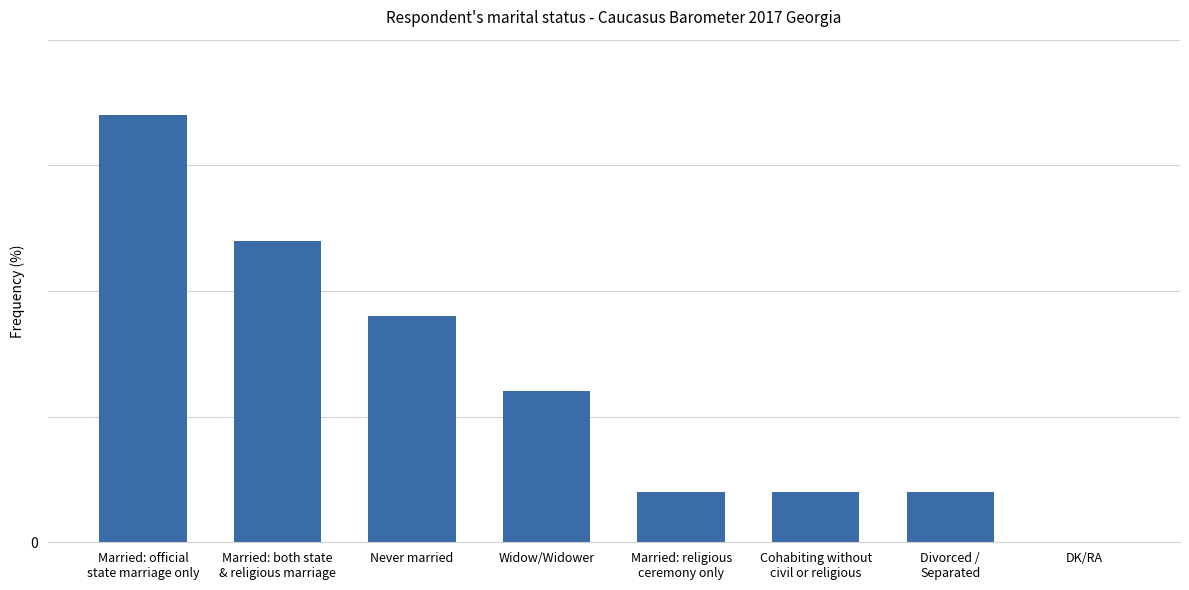

Rank the categories by value from lowest to highest.

DK/RA, Married: religious
ceremony only, Cohabiting without
civil or religious, Divorced /
Separated, Widow/Widower, Never married, Married: both state
& religious marriage, Married: official
state marriage only